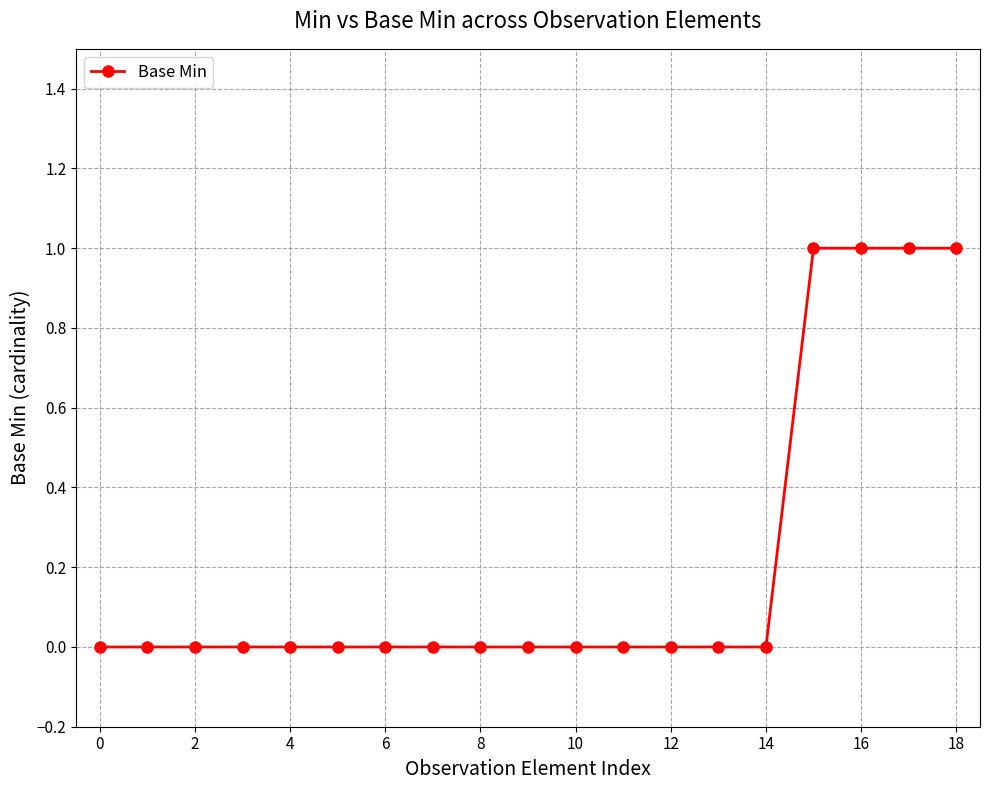

What is the sum of all values?

4